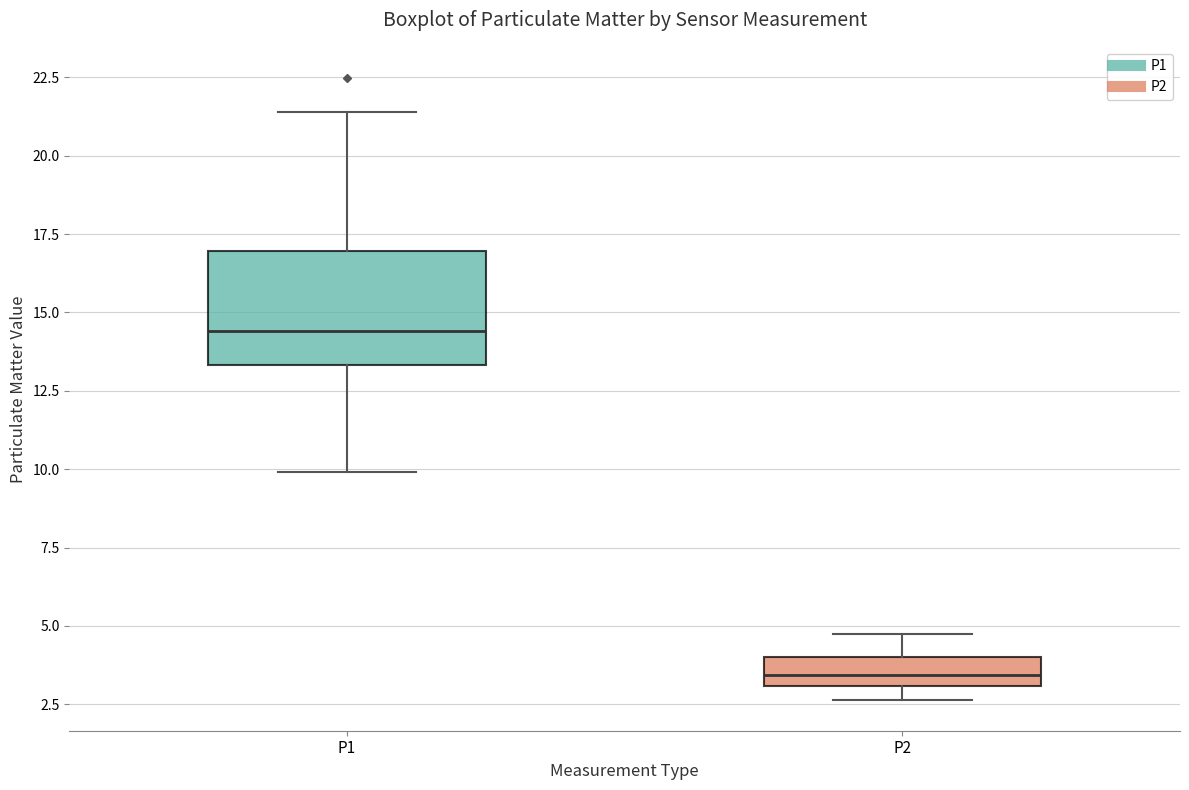

Reading left to right, read every box against the y-axis: the position of its median line, the range the box covers, and the ends of its whiskers. The values are not printed on the chart, so give them approximately, as read against the axis.

P1: median 14.5, box 13.5 to 17.0, whiskers 10.0 to 21.5
P2: median 3.5, box 3.0 to 4.0, whiskers 2.5 to 5.0